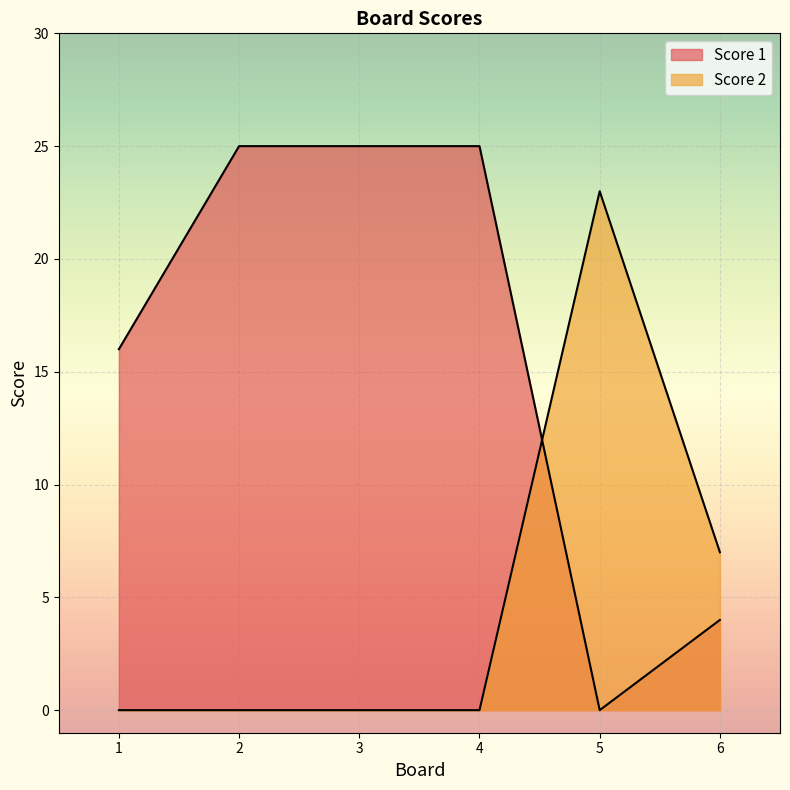

Between which two adjacent categories do Score 1 and Score 2 first intersect?

4 and 5